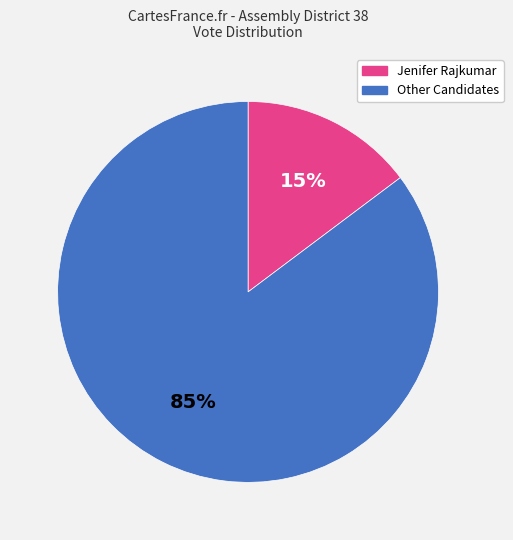

True or false: Jenifer Rajkumar accounts for 15% of the total.

True